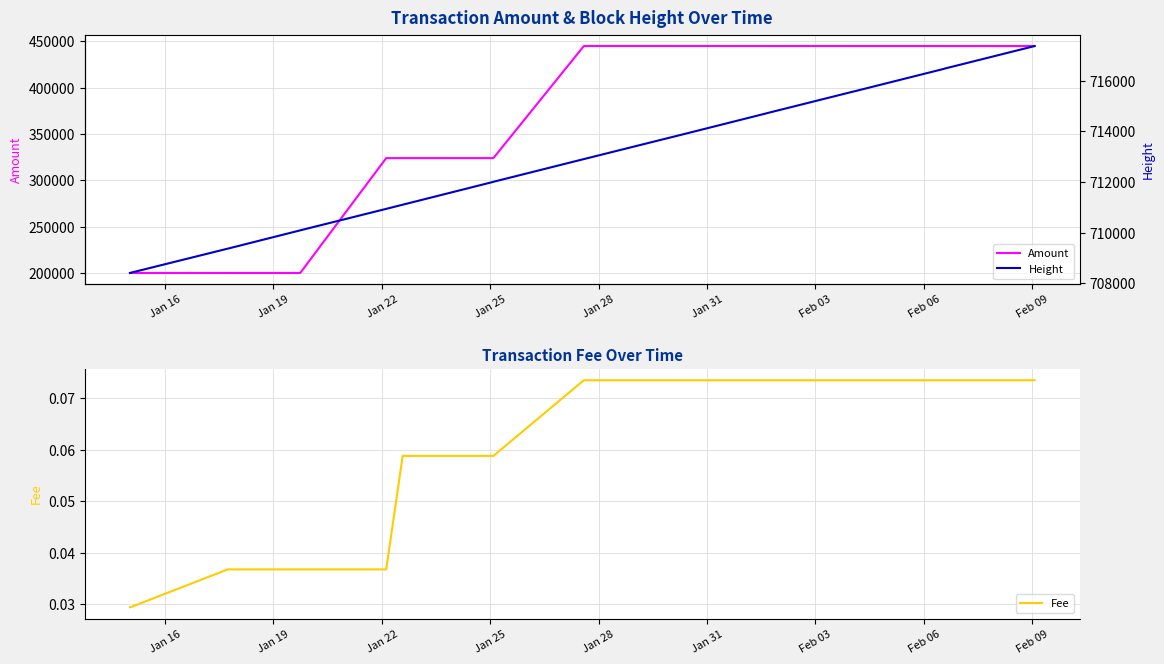

At how many categories does at least one series exceed 565153?

22